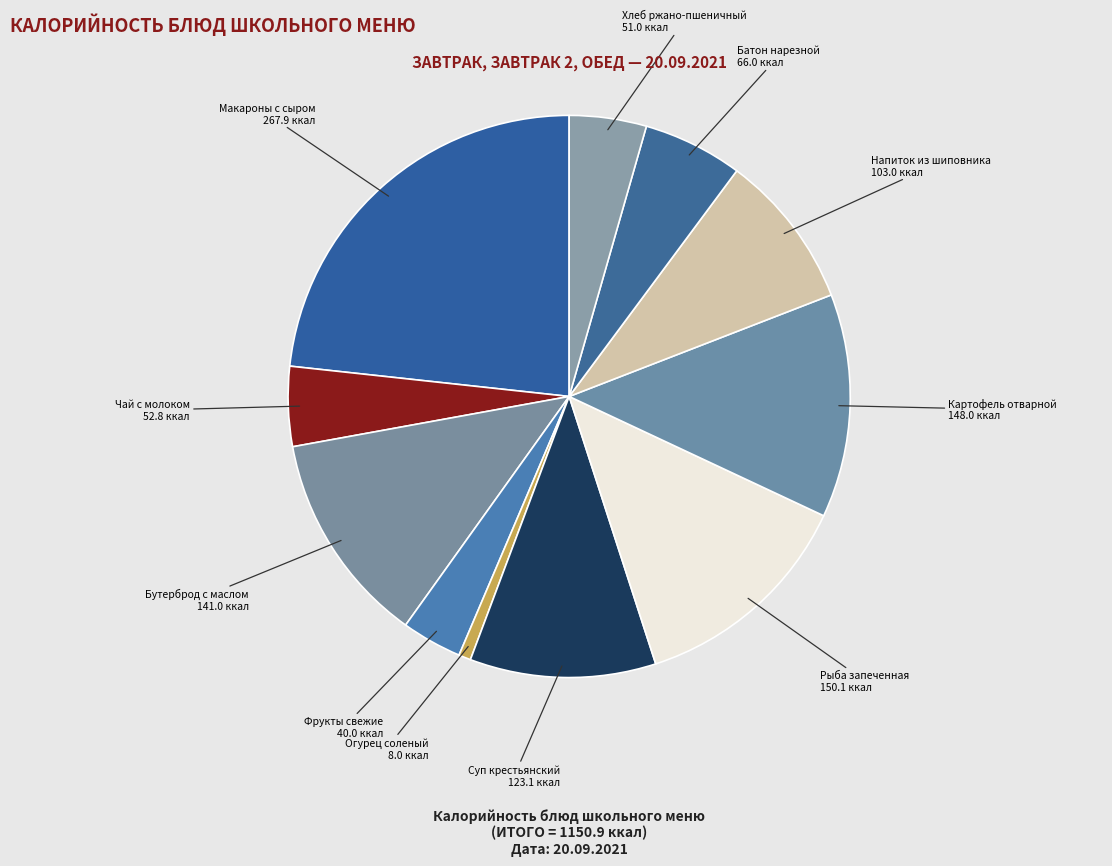

Which slice is the smallest?

Огурец соленый